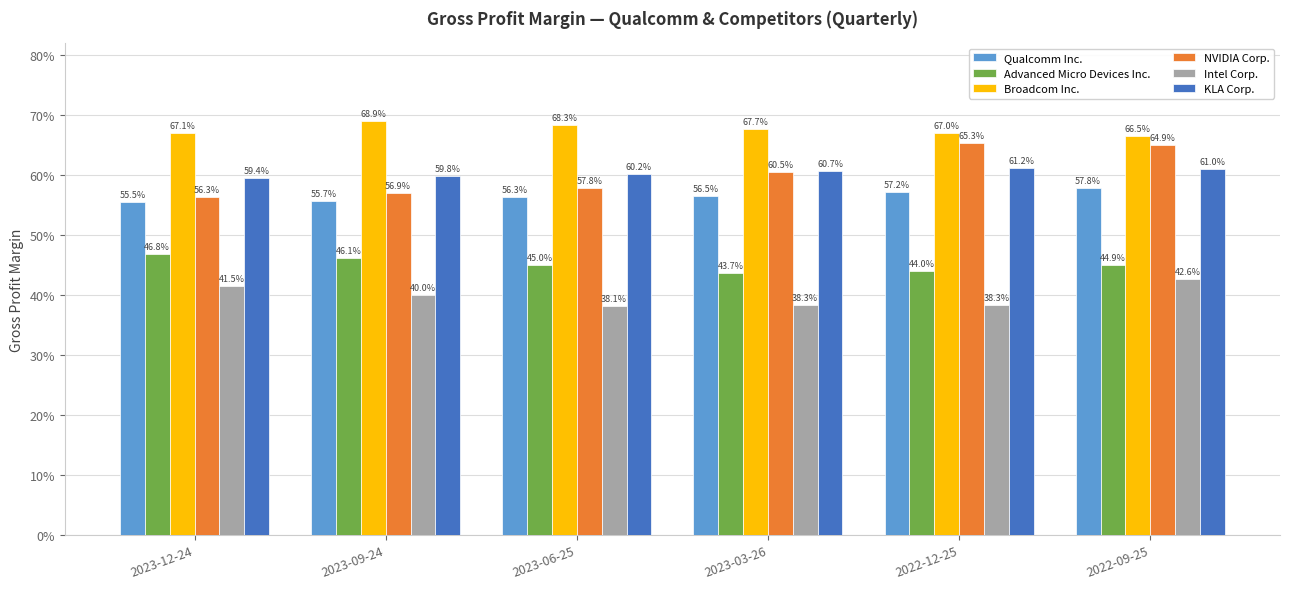

What is the total value across all series at 2022-09-25?

3.4